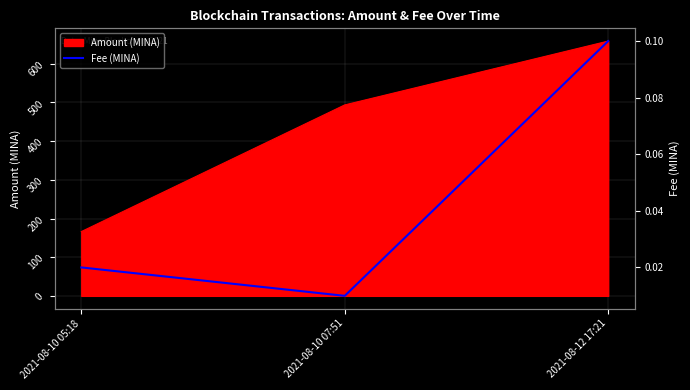

Where is Amount (MINA) nearest to the value 412?

2021-08-10 07:51